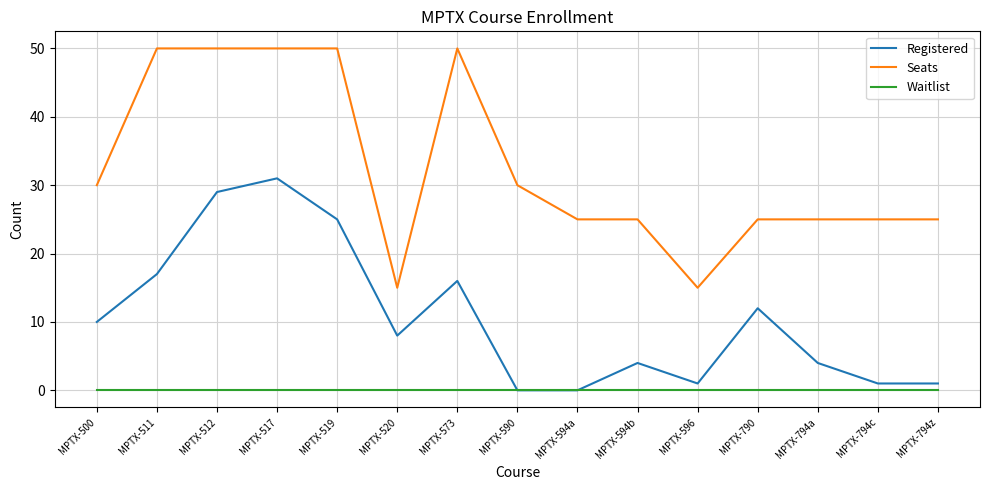

What is the greatest value displayed?

50